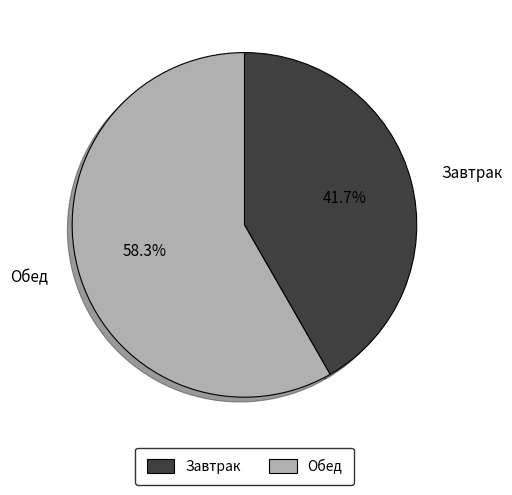

How many segments does this pie chart have?

2